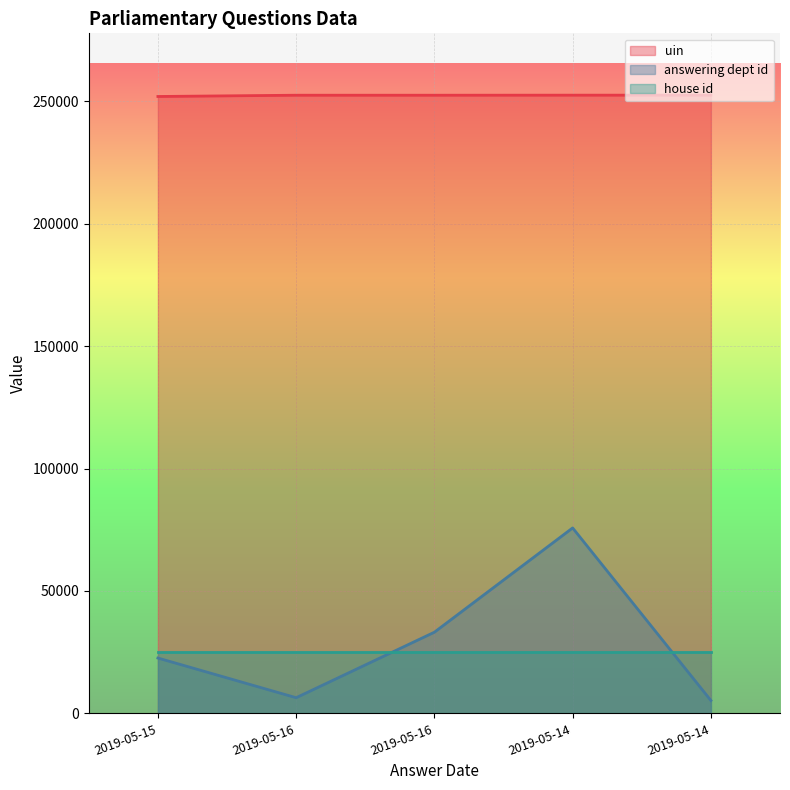

Where is uin nearest to the value 252249?

2019-05-16